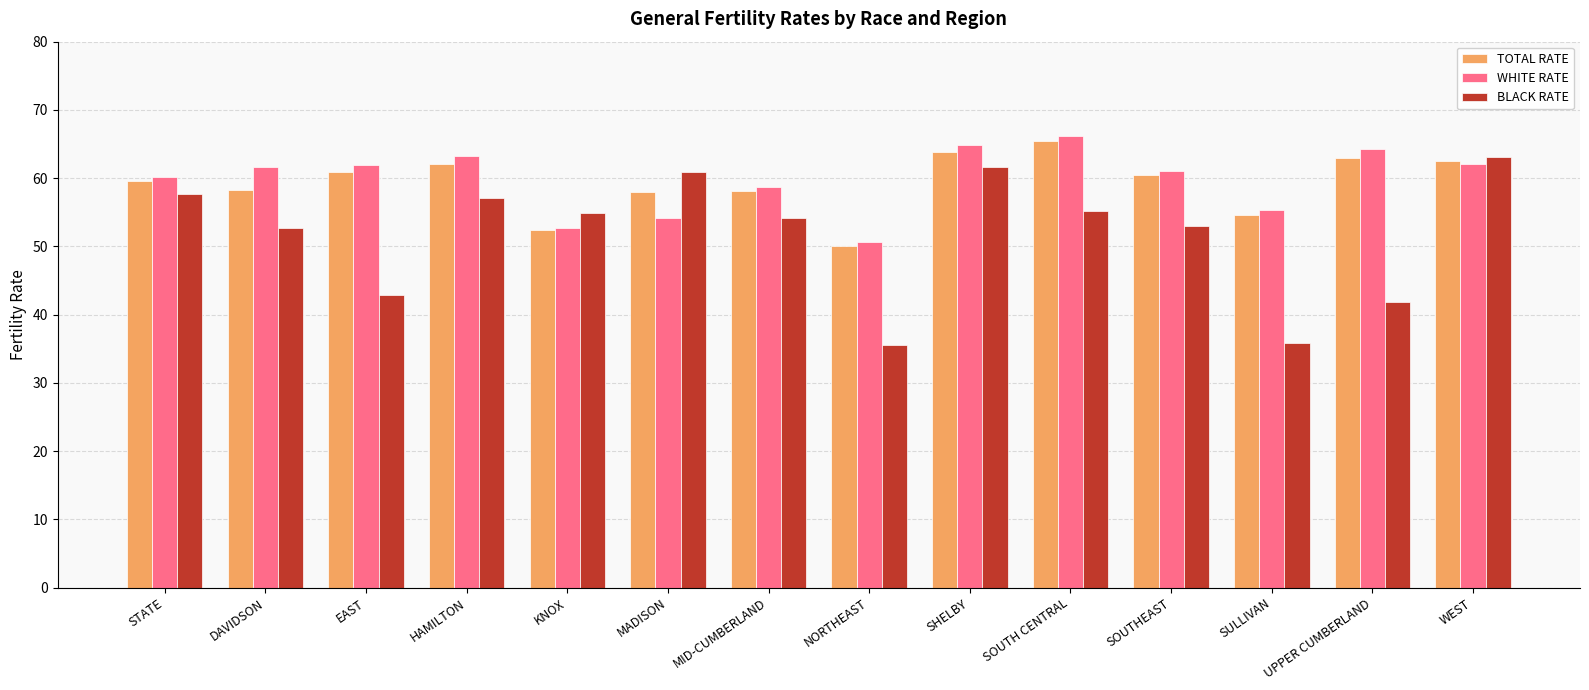

At which label does BLACK RATE reach its peak?

WEST